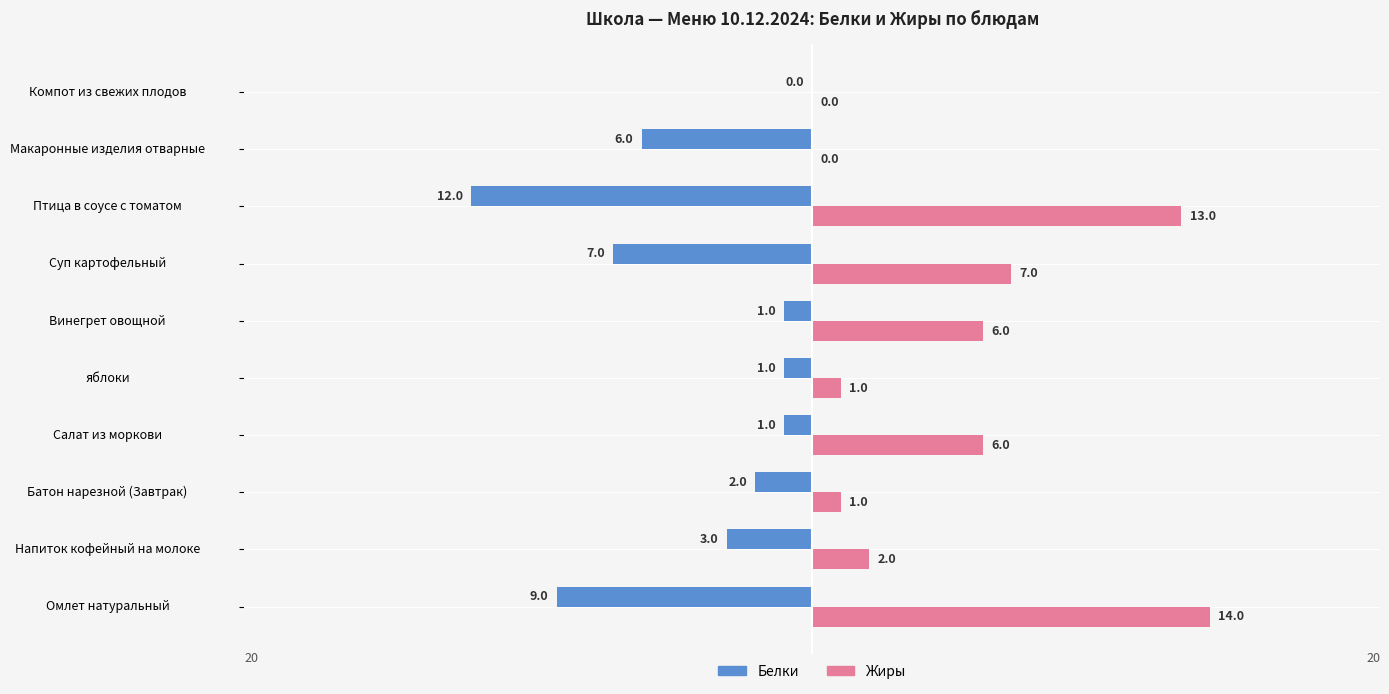

Between Омлет натуральный and Напиток кофейный на молоке, which series saw the biggest shift?

Жиры